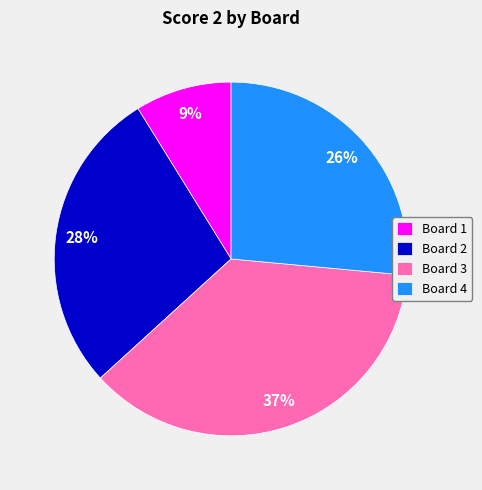

True or false: Board 4 accounts for 39% of the total.

False